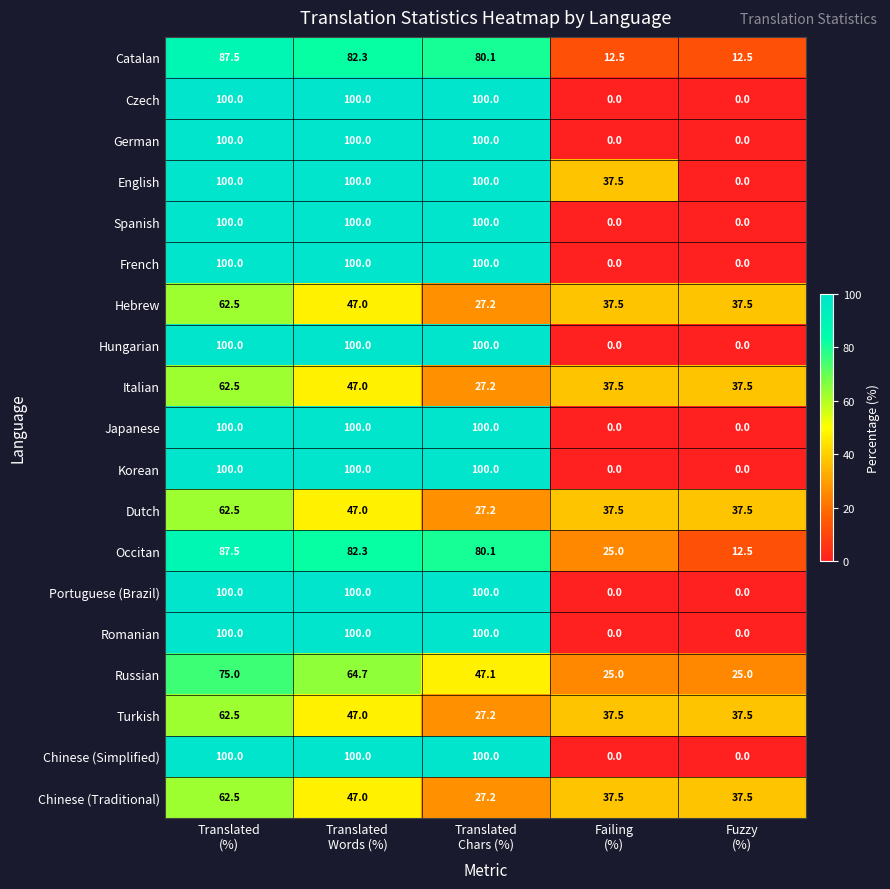

What is the sum of all French values?

300.0